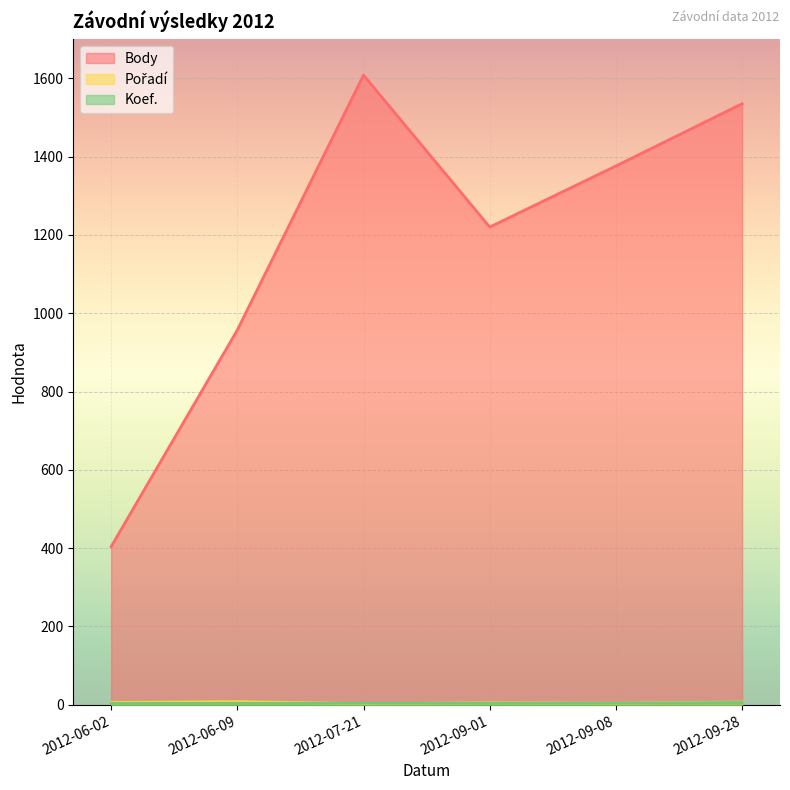

What is the total value across all series at 2012-06-09?

969